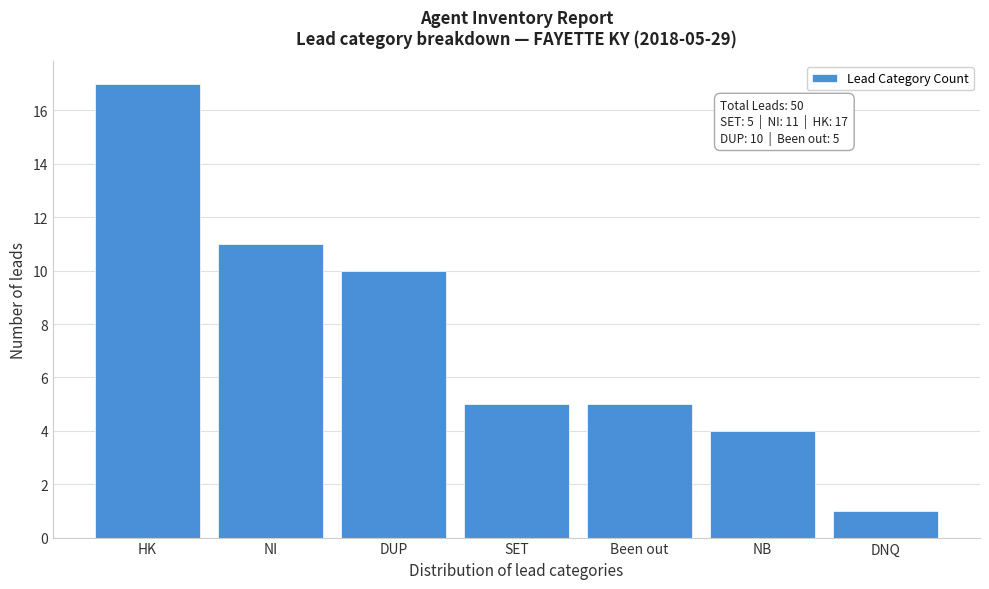

Reading left to right, transcribe all the data shown in this chart.

17	11	10	5	5	4	1